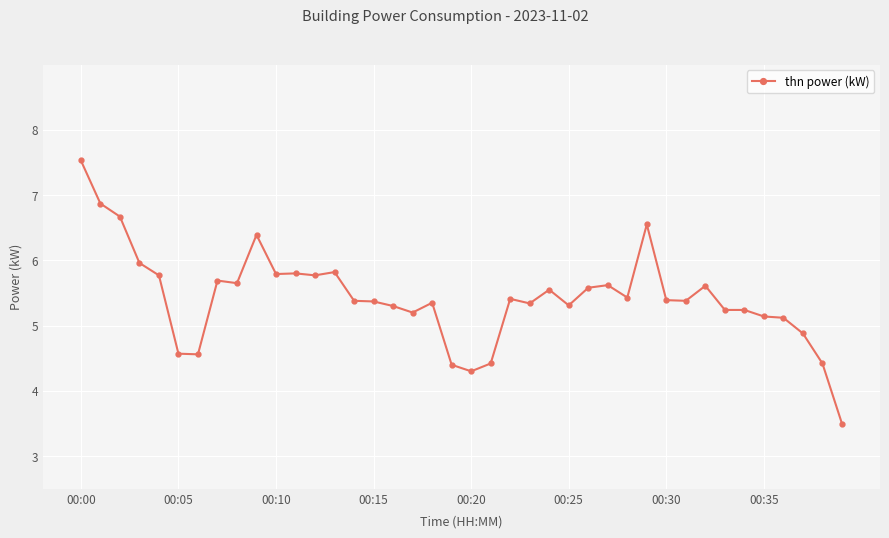

What is the value of the 20th point from the left?

4.4